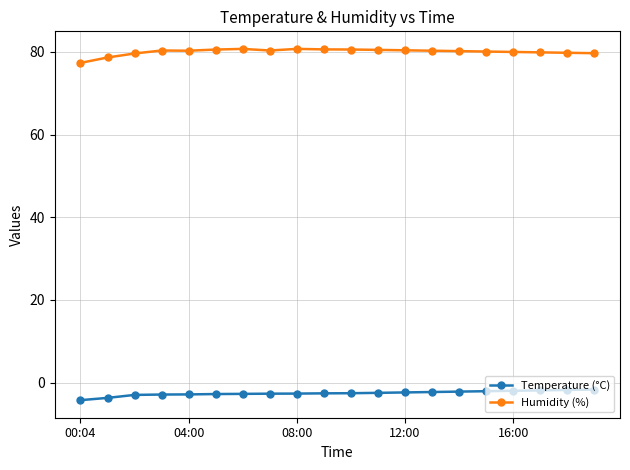

Which series has the widest spread of values?

Humidity (%)